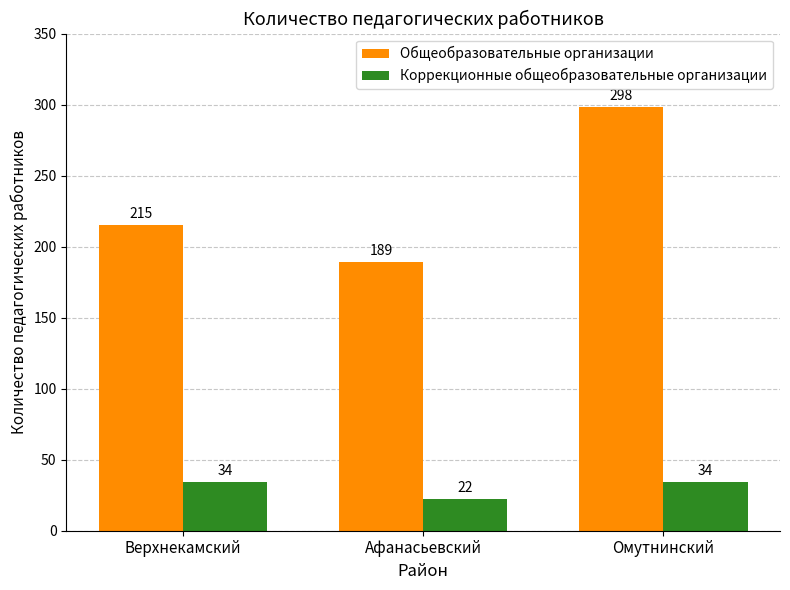

Count the Коррекционные общеобразовательные организации values in the range 22 to 34.

3